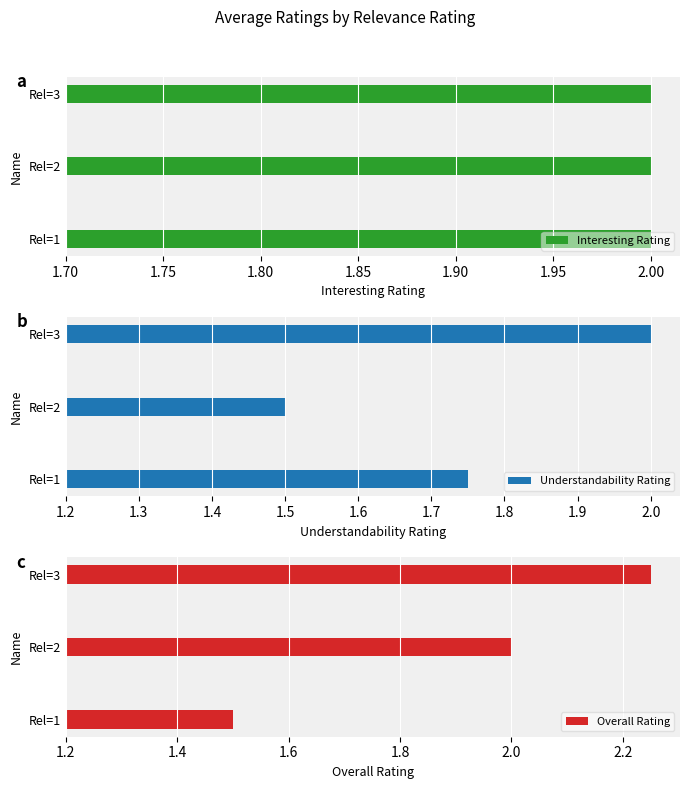

Does the chart contain any negative values?

No